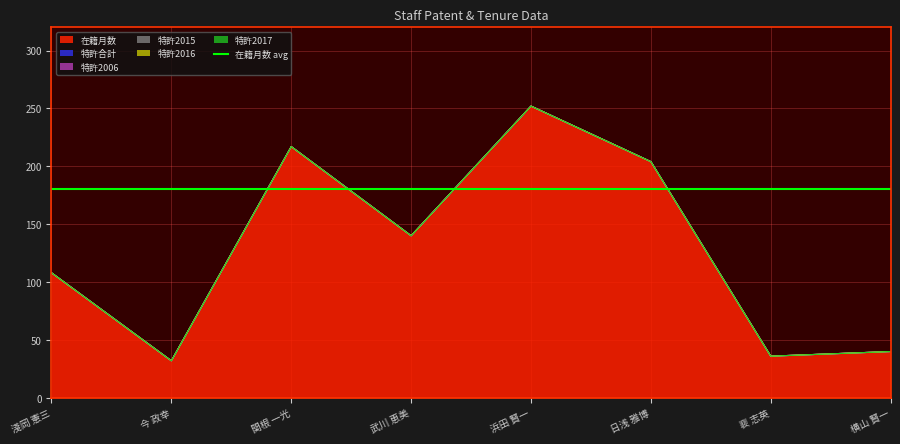

True or false: 特許2017 and 特許2016 cross at least once.

False